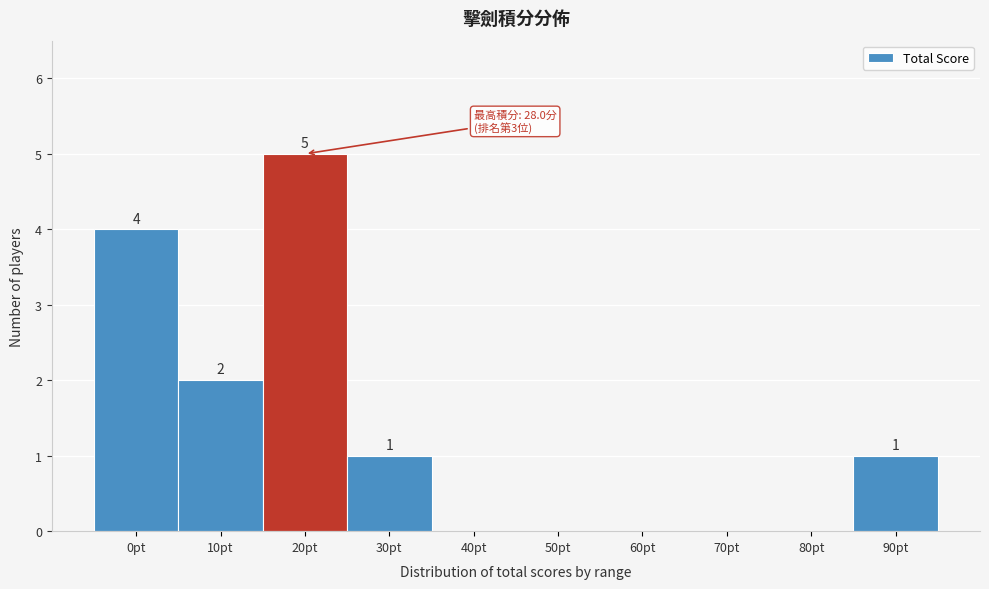

How many values are between 0 and 2?

8